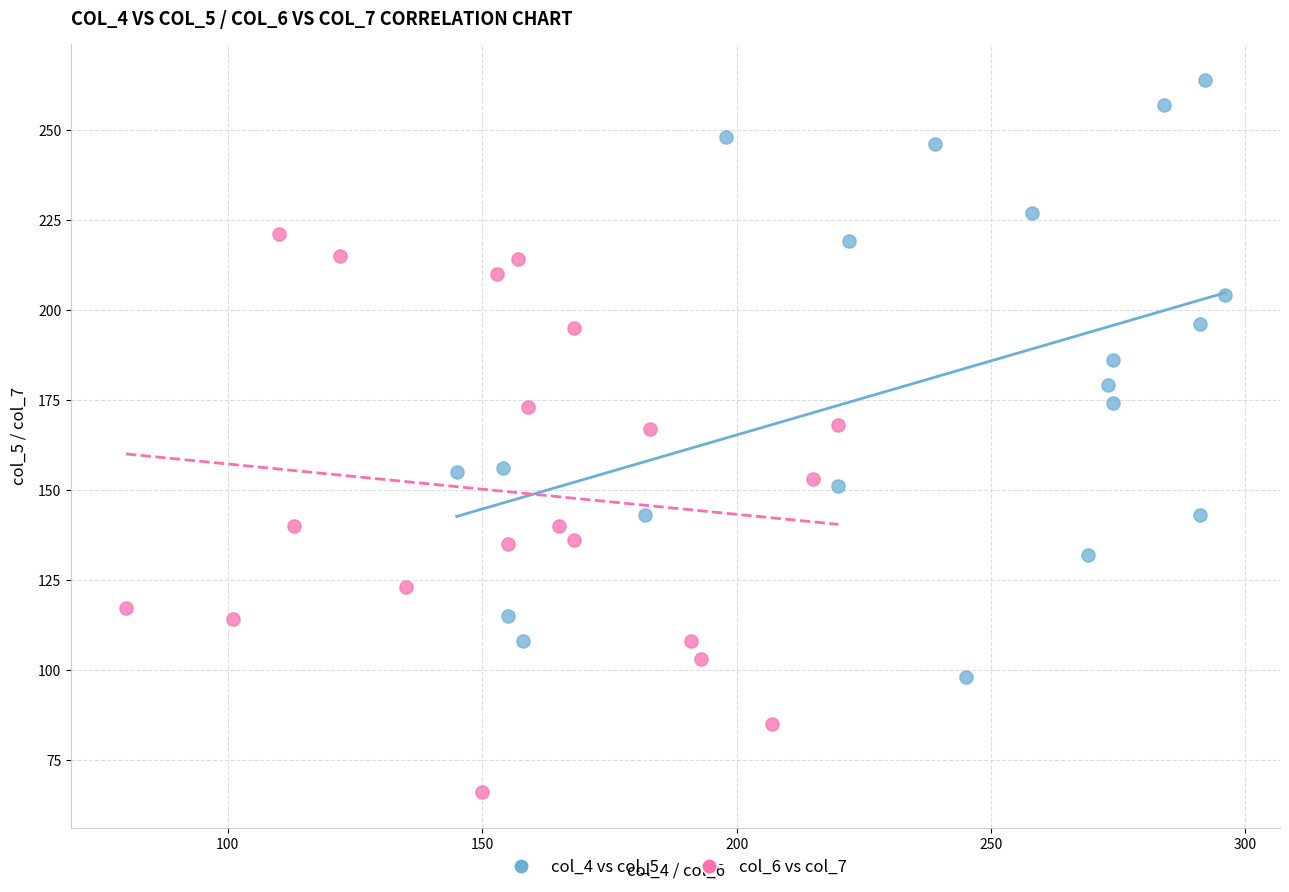

Which series contains the lowest Y value?

col_6 vs col_7